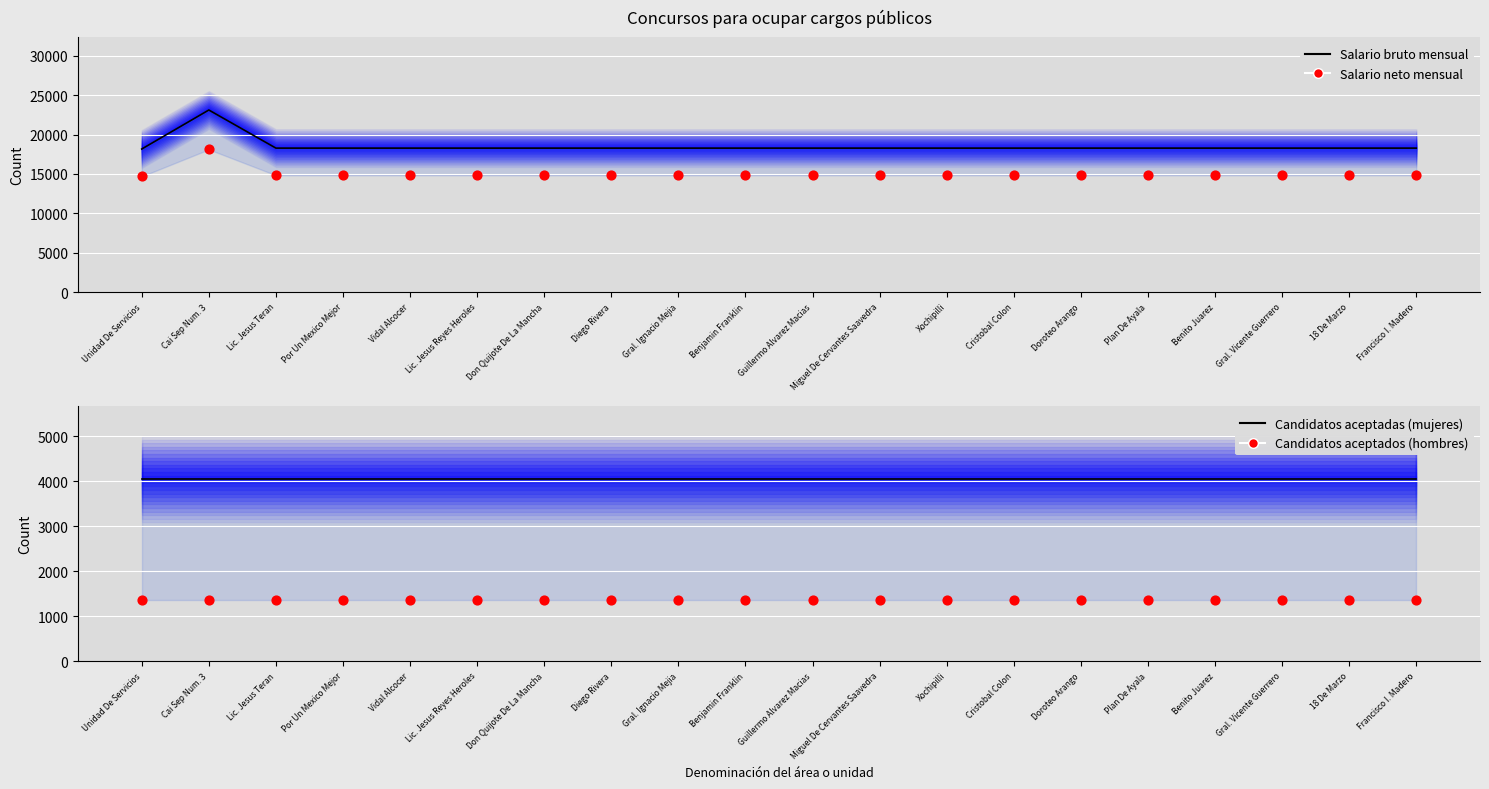

At which category is the sum across all series the highest?

Cai Sep Num. 3